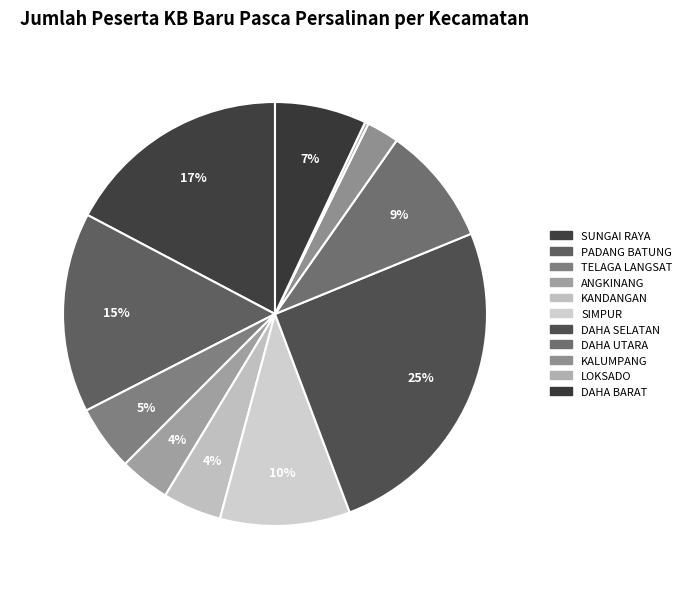

Does any single category account for the majority?

No